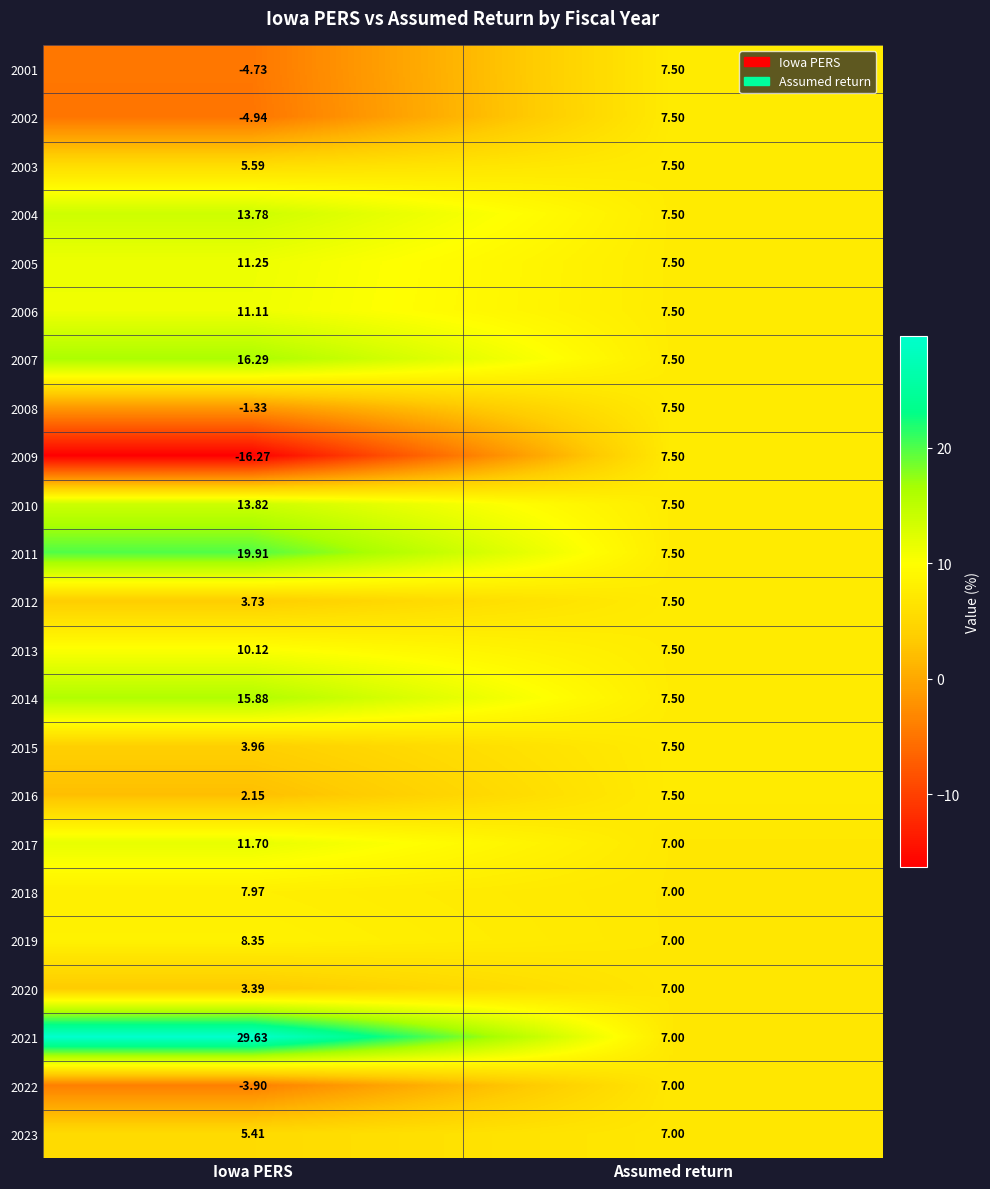

List the labels in order of 2020 value, smallest first.

Iowa PERS, Assumed return